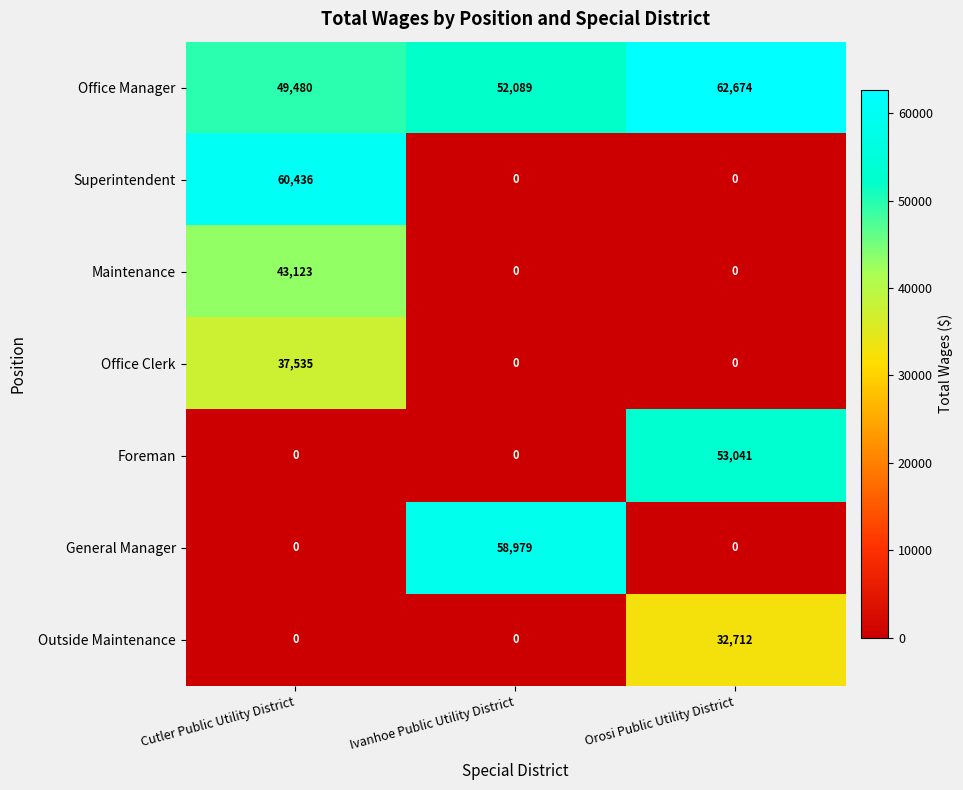

Rank the series by their maximum value, from lowest to highest.

Outside Maintenance, Office Clerk, Maintenance, Foreman, General Manager, Superintendent, Office Manager